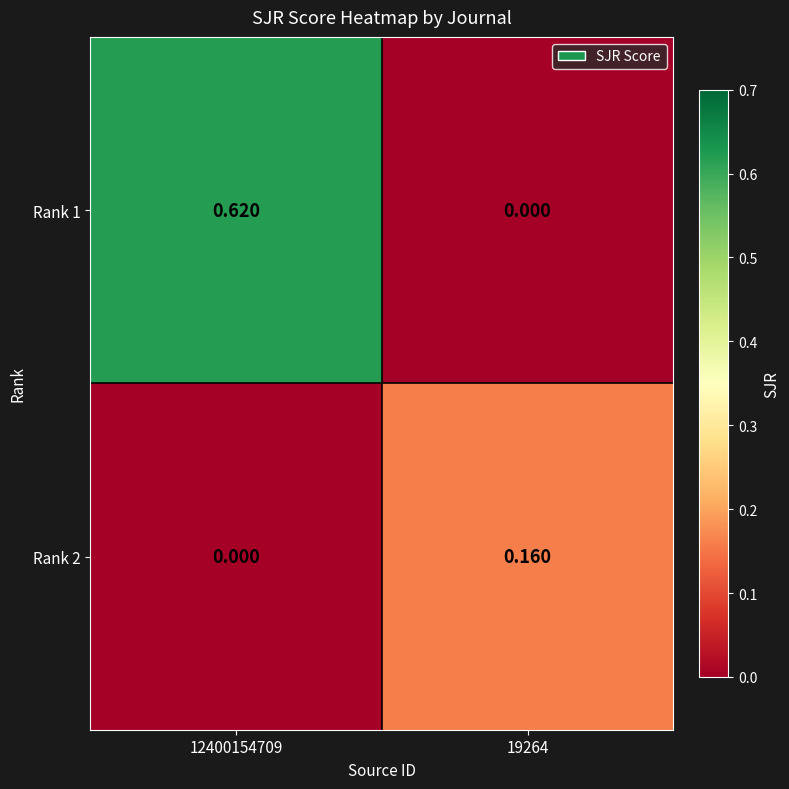

At how many categories does at least one series exceed 0?

2